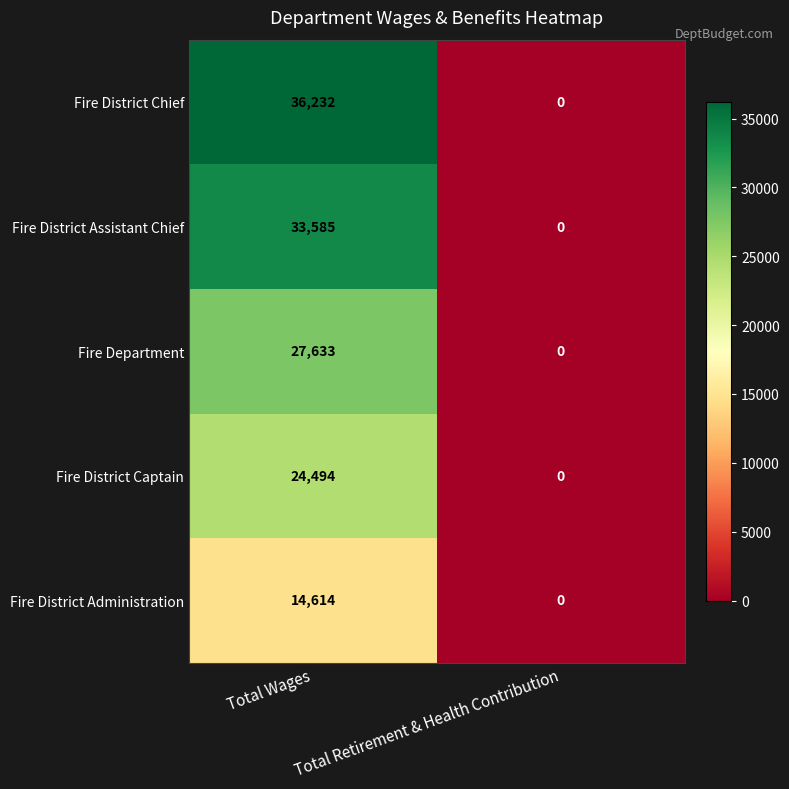

Which series has the widest spread of values?

Fire District Chief